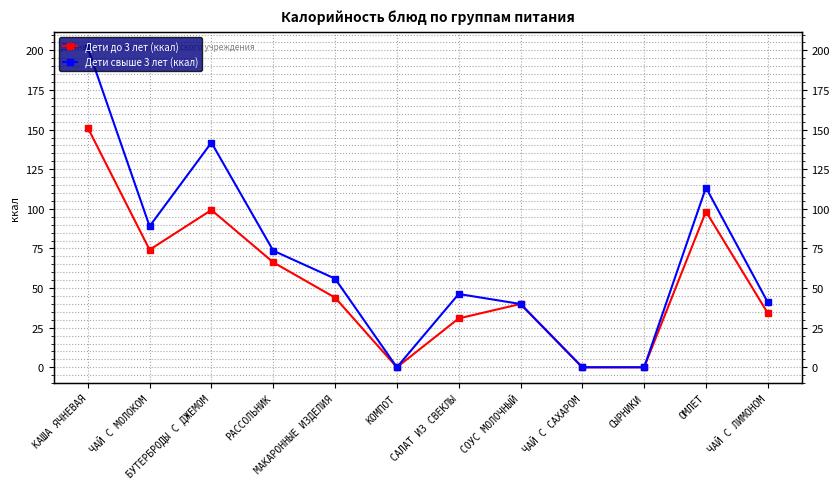

How many values in Дети до 3 лет (ккал) are above zero?

9